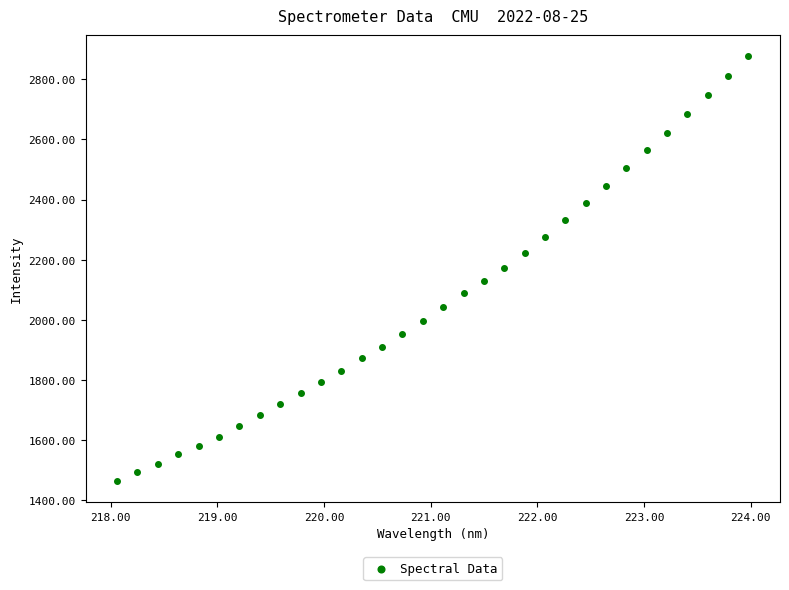

What is the range of X values (max minus min)?

5.9